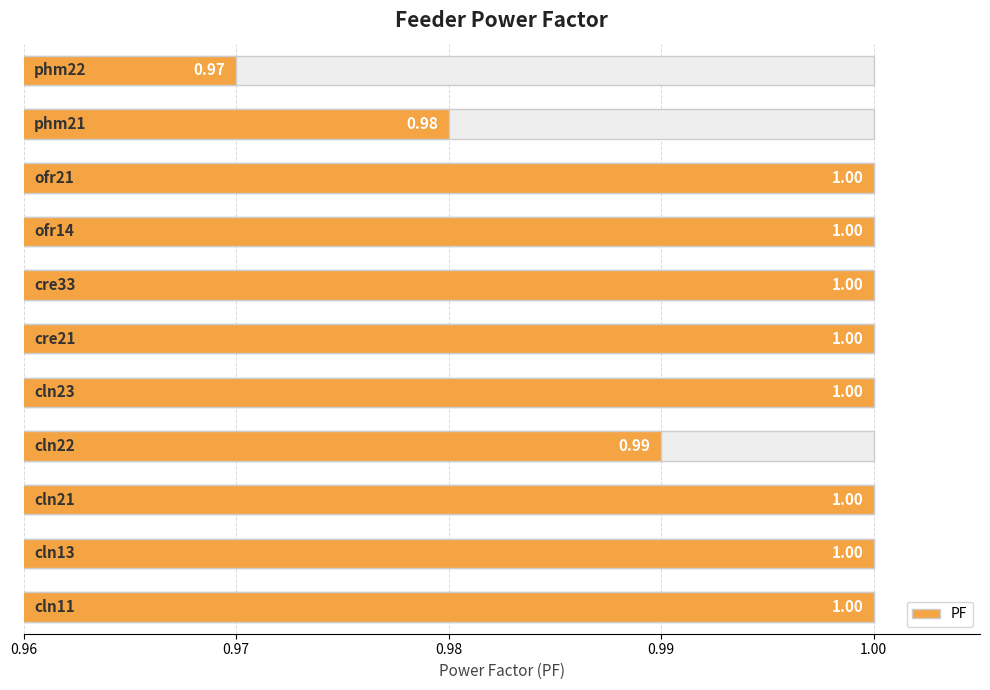

What is the average value?

1.0